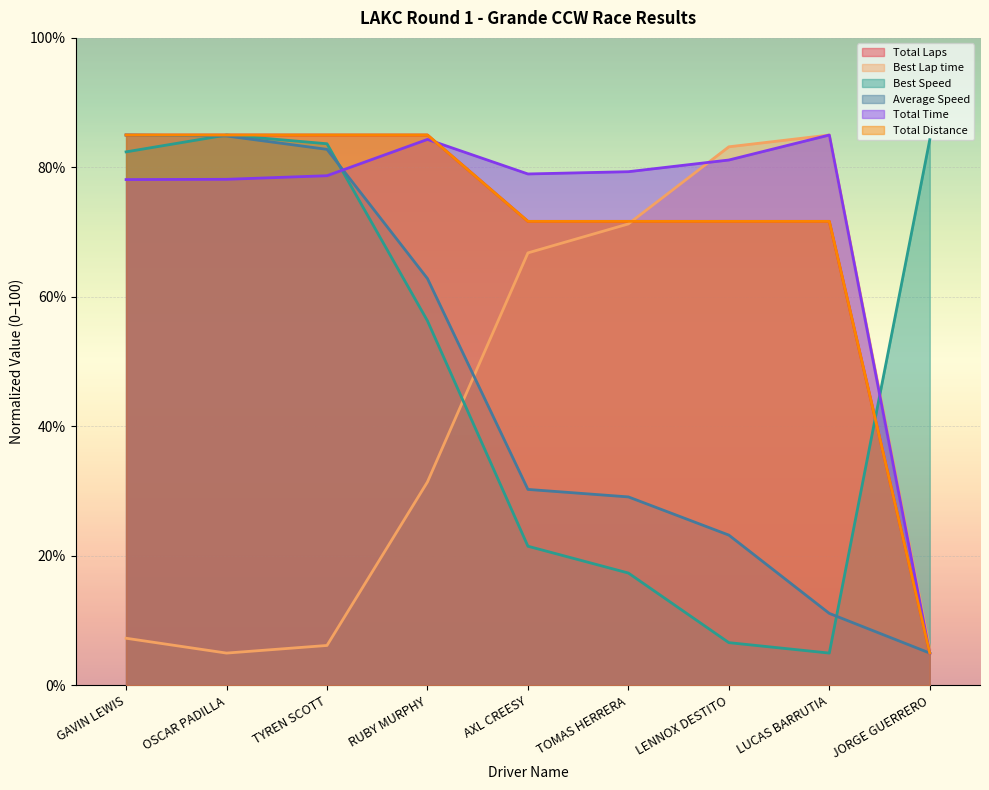

Reading left to right, what are all the values shown in this chart?

Total Laps: 85.0	85.0	85.0	85.0	71.7	71.7	71.7	71.7	5.0
Best Lap time: 7.3	5.0	6.2	31.4	66.8	71.3	83.2	85.0	5.6
Best Speed: 82.4	85.0	83.7	56.3	21.5	17.4	6.6	5.0	84.3
Average Speed: 85.0	84.9	82.8	62.8	30.3	29.1	23.2	11.1	5.0
Total Time: 78.1	78.2	78.7	84.3	79.0	79.3	81.1	85.0	5.0
Total Distance: 85.0	85.0	85.0	85.0	71.7	71.7	71.7	71.7	5.0